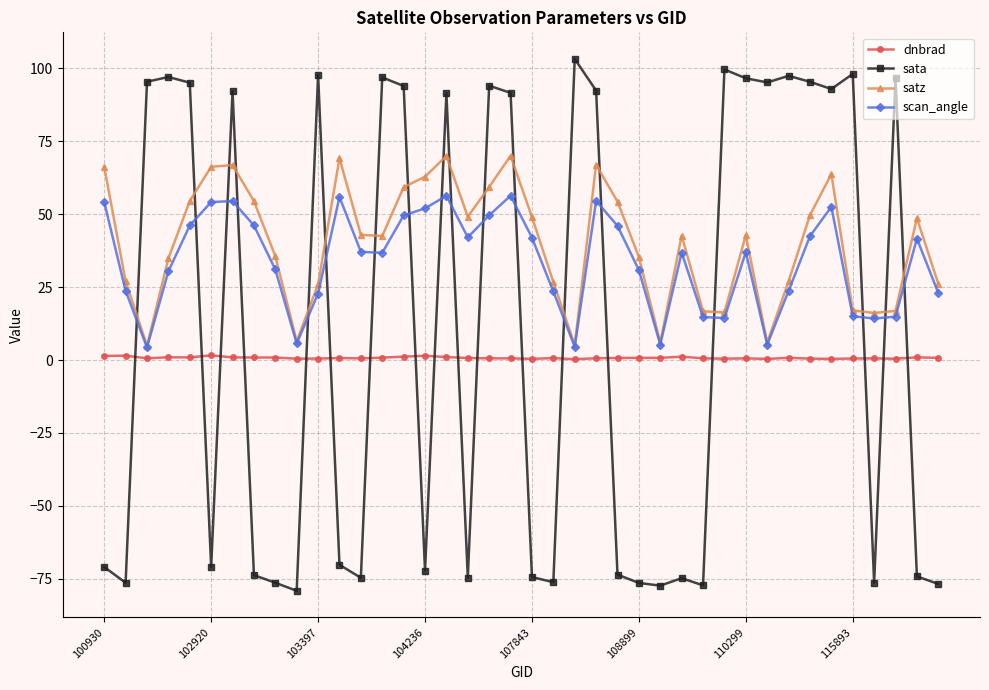

List the series in order of their overall mean, lowest first.

dnbrad, sata, scan_angle, satz